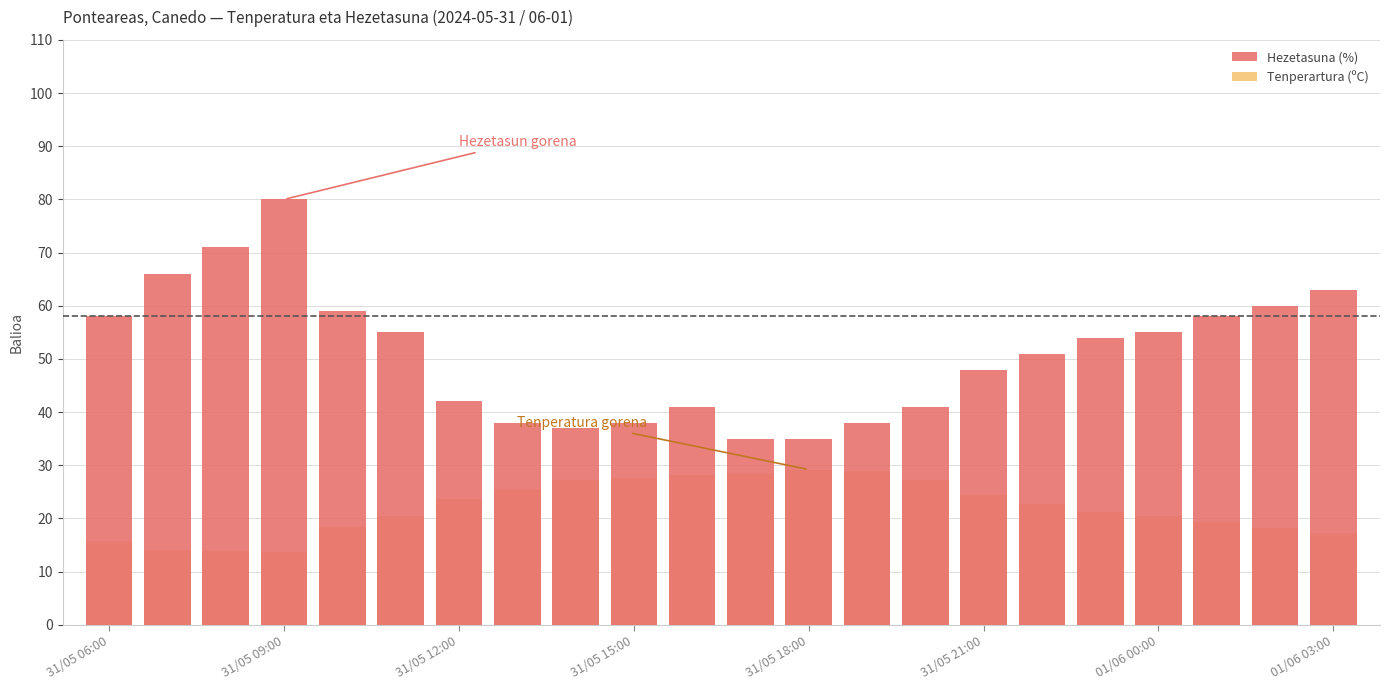

What is the minimum value shown in the chart?

13.7